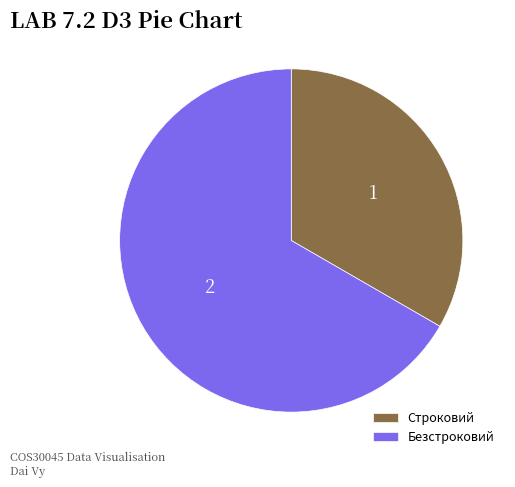

Rank the categories by value from lowest to highest.

Строковий, Безстроковий